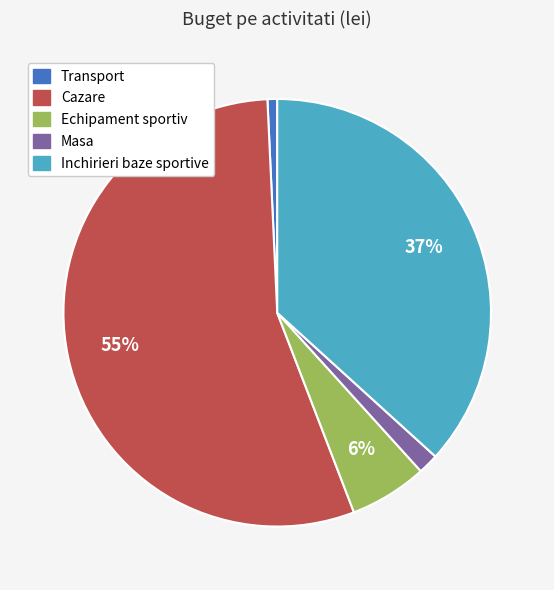

What is the ratio of the value at Transport to the value at Masa?

0.5